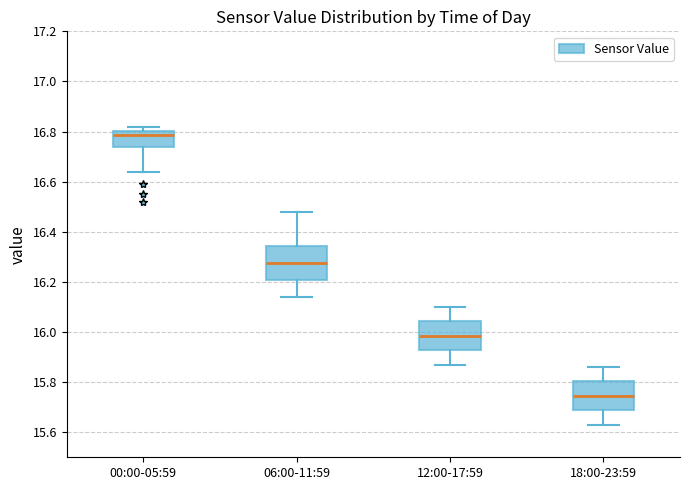

Which box's median line is the lowest?

18:00-23:59